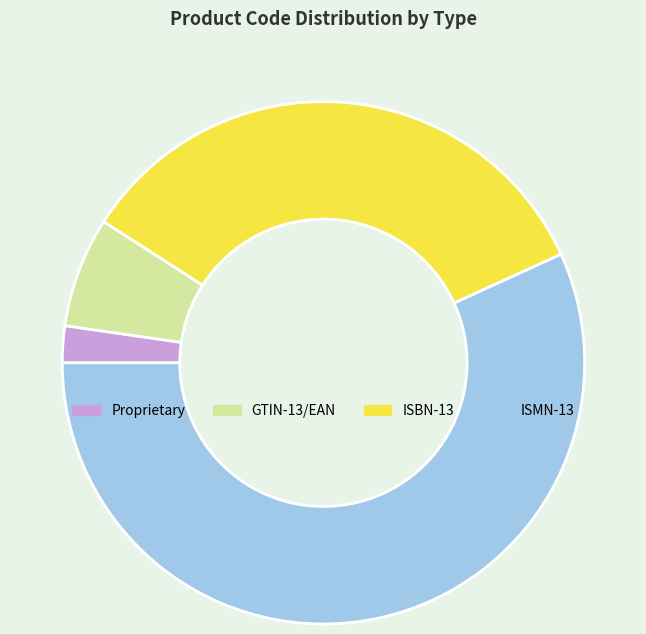

The ISBN-13 slice represents 34% of the pie. True or false?

True